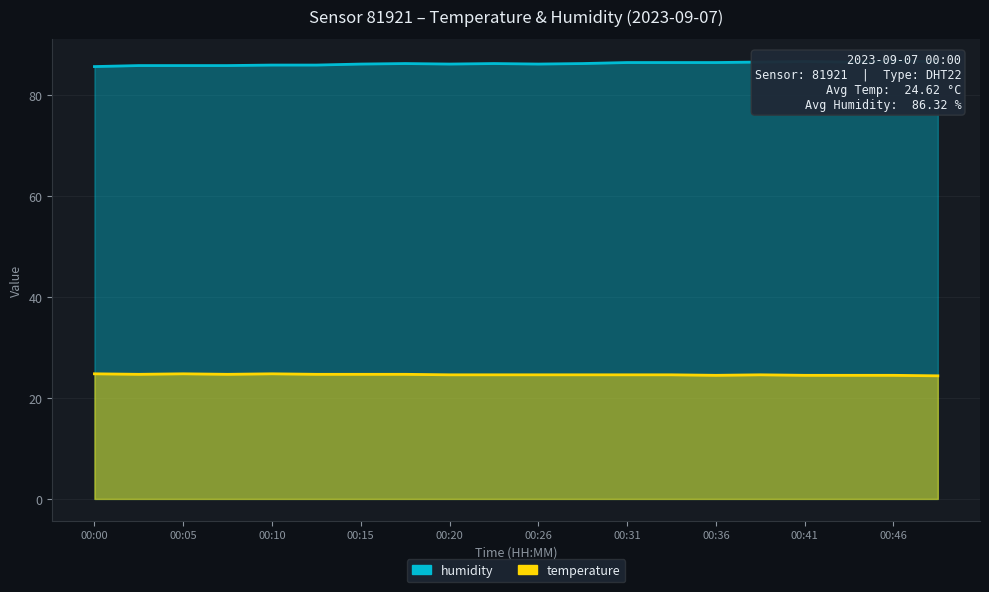

Which series has the widest spread of values?

humidity